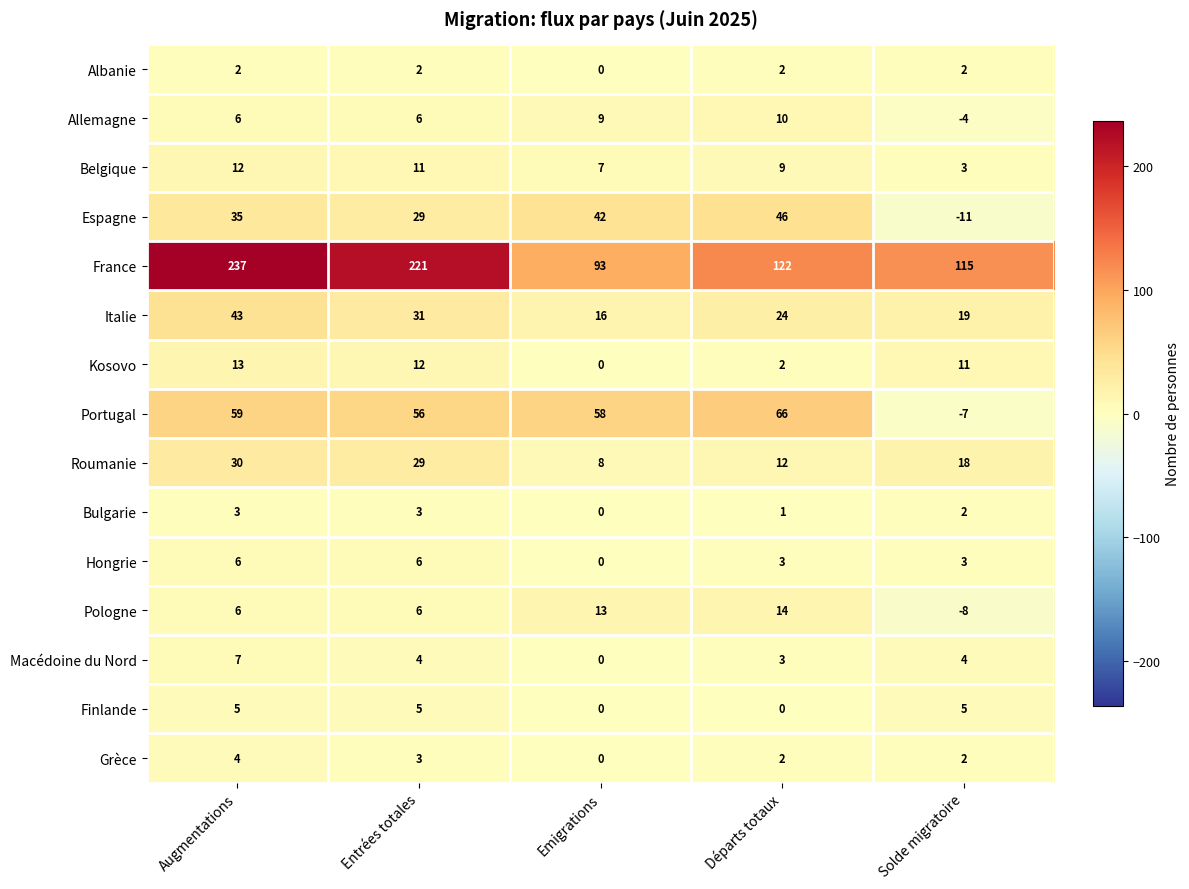

Where does the Grèce series first go above 2?

Augmentations